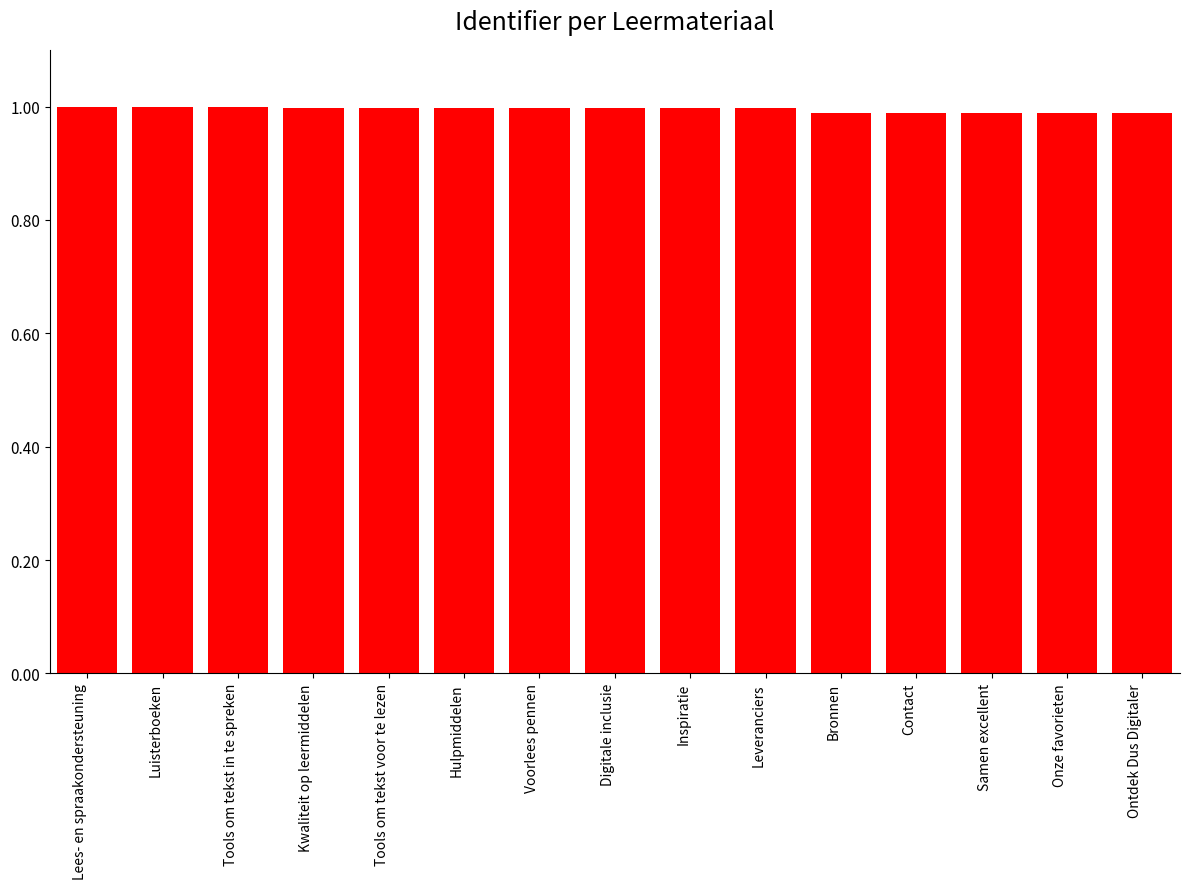

Which has a higher value, Luisterboeken or Onze favorieten?

Luisterboeken